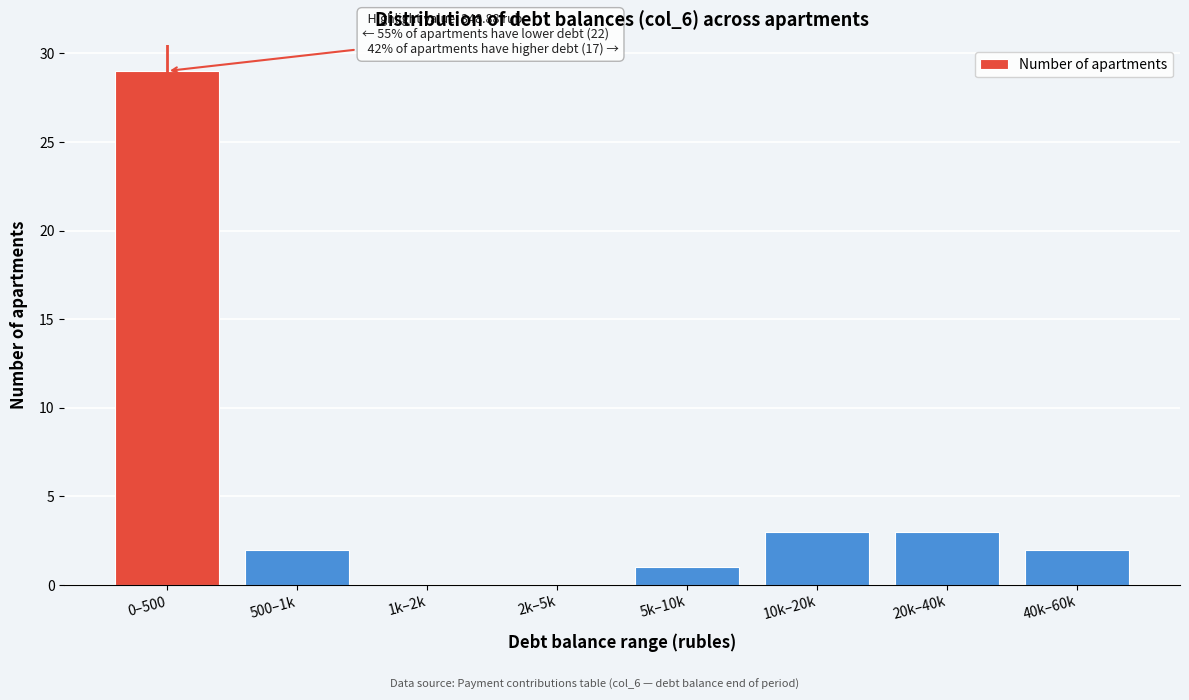

Reading left to right, list all the values displayed in this chart.

0–500=29	500–1k=2	1k–2k=0	2k–5k=0	5k–10k=1	10k–20k=3	20k–40k=3	40k–60k=2